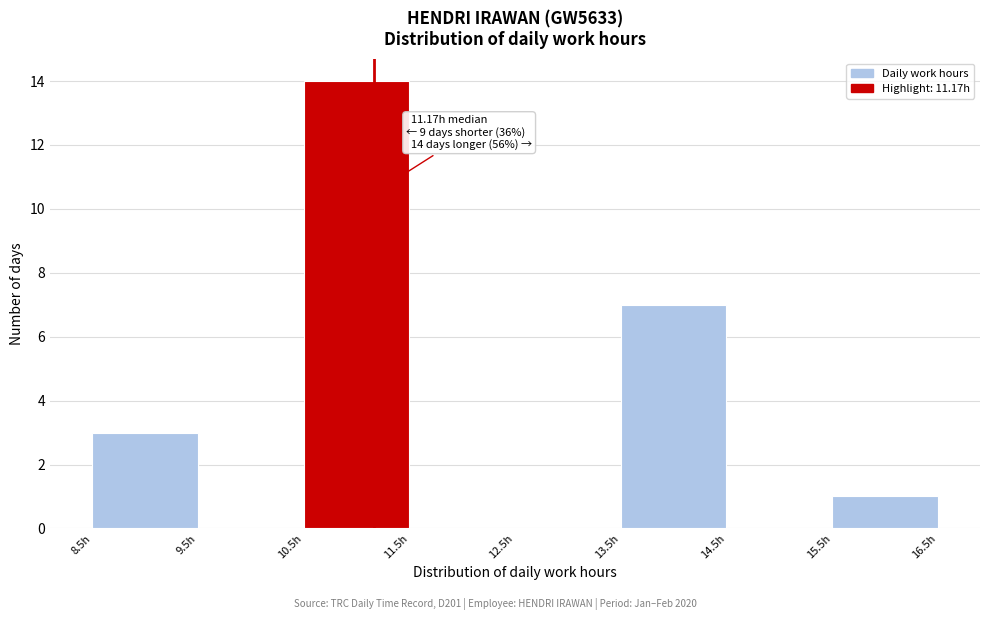

Which range on the x-axis has the tallest bar?

10.5 to 11.5